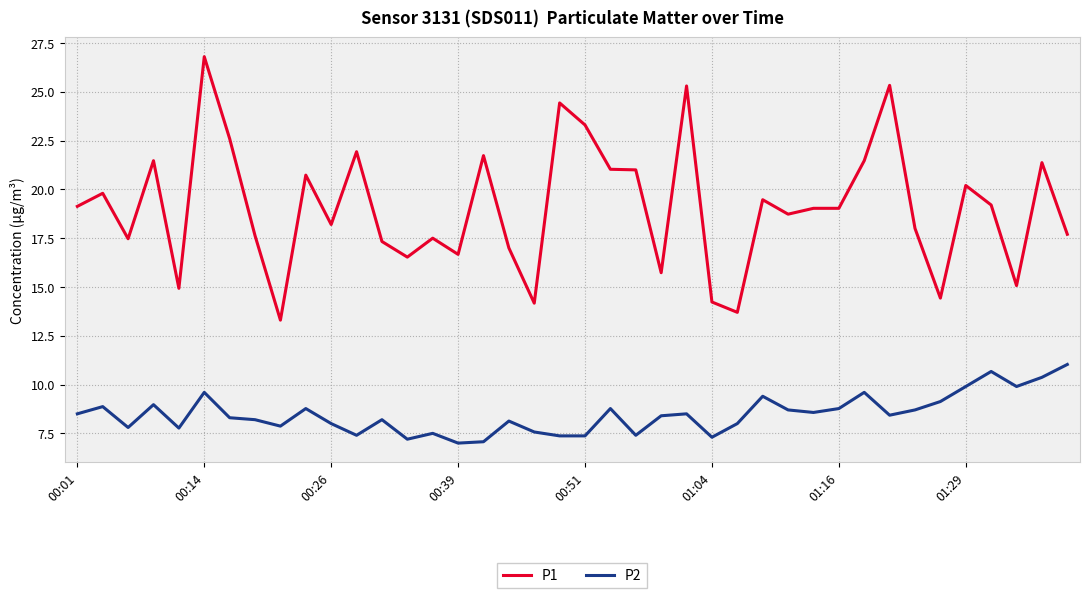

What is the difference between the maximum and second lowest values in the P2 series?

4.0